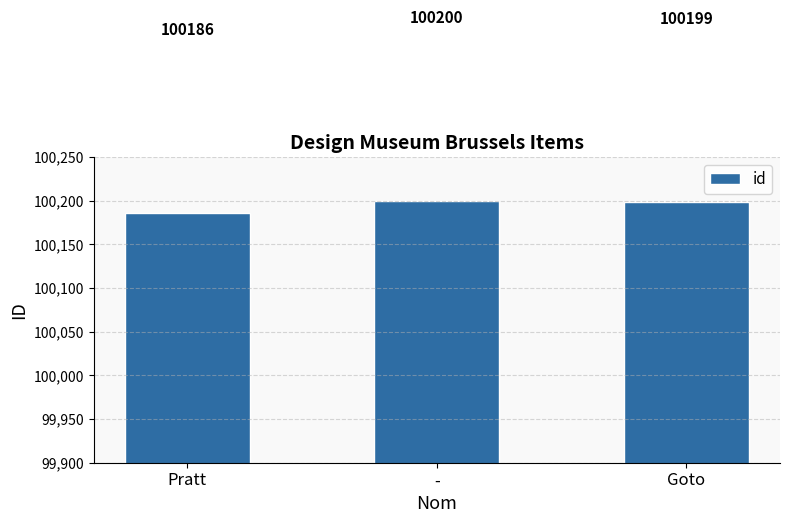

Reading left to right, what are all the values shown in this chart?

Pratt=100186	-=100200	Goto=100199